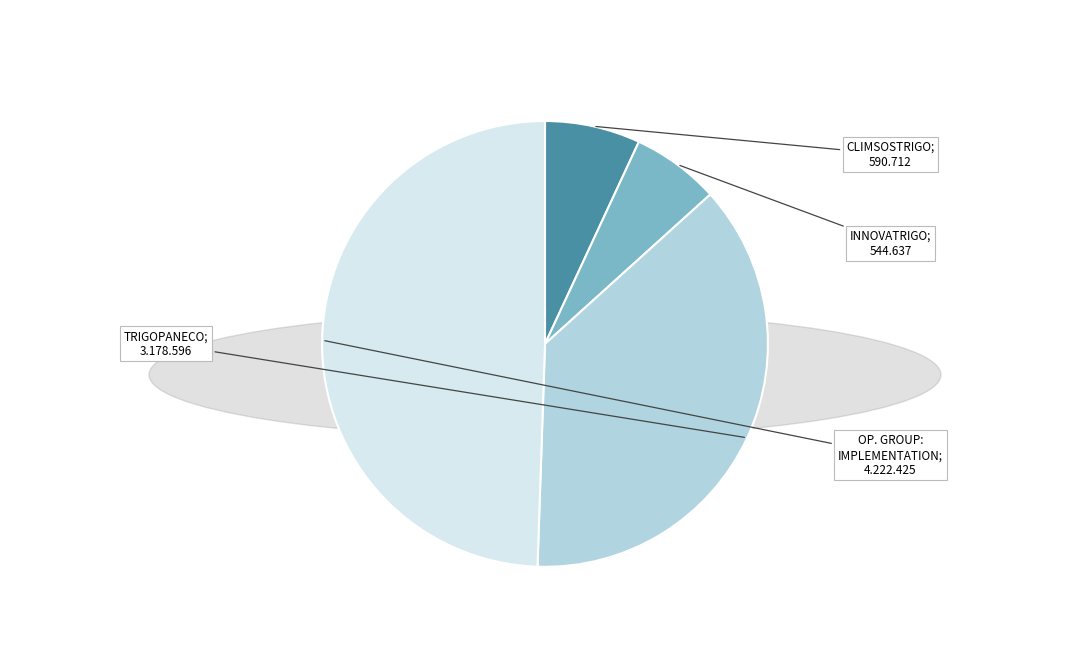

Is there any slice that represents more than half of the pie?

No